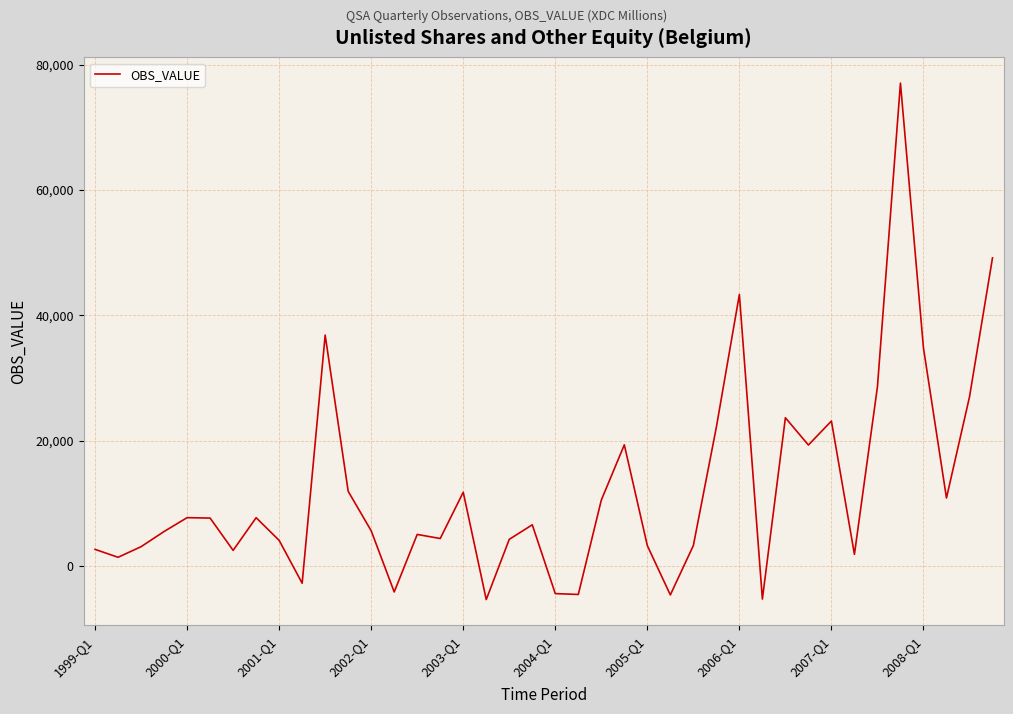

What is the smallest value displayed?

-5335.8